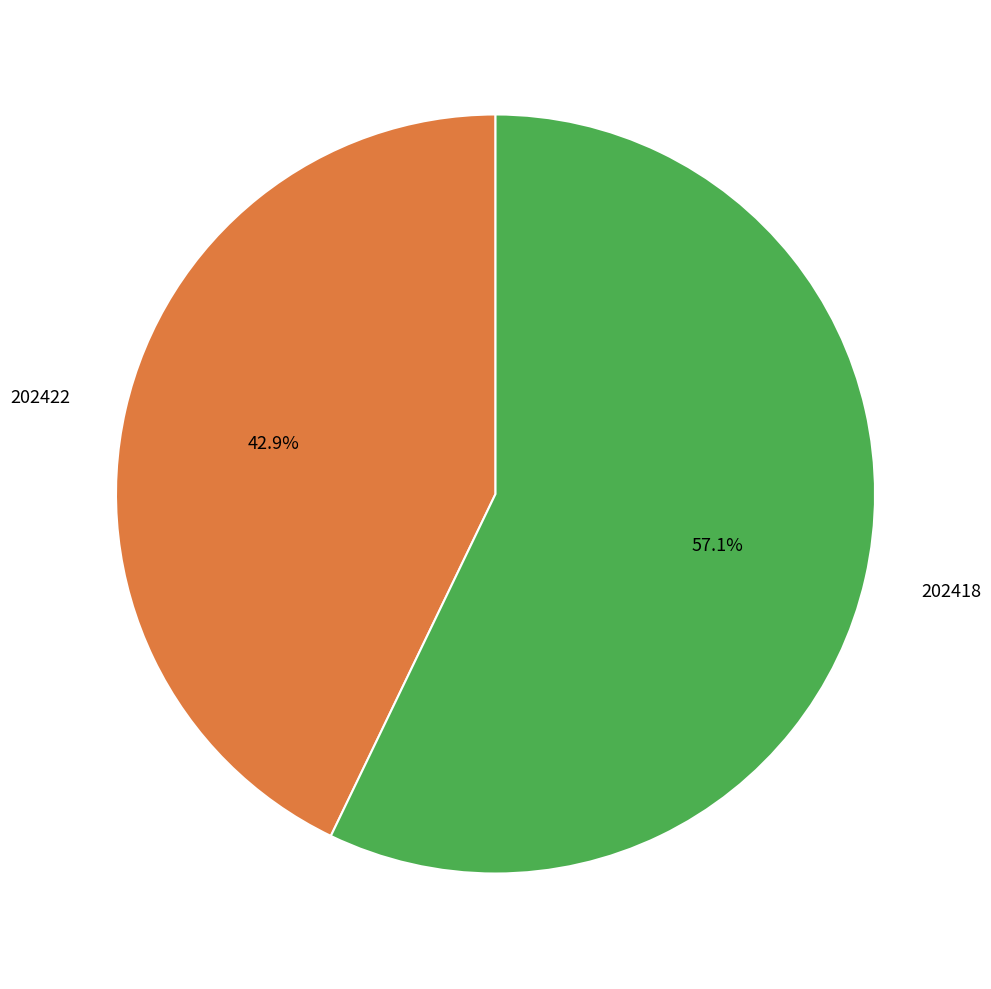

To the nearest percent, what percentage of the pie is 202422?

43%